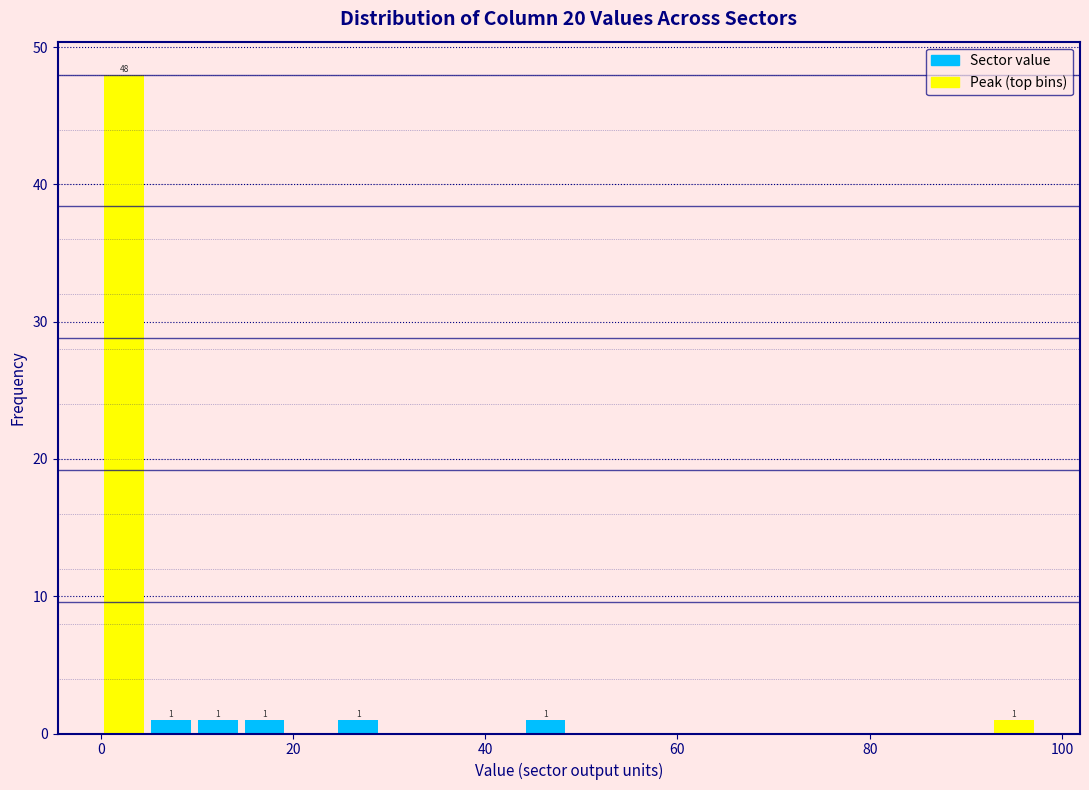

Around what value on the x-axis is the tallest bar? Give the approximate position of its centre, as read against the axis.

2